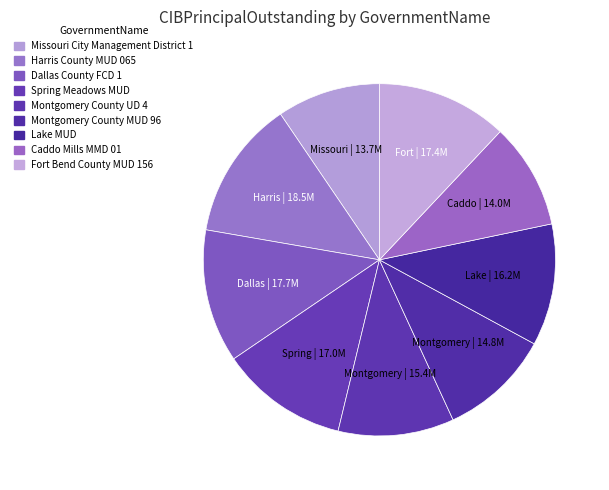

Does any single category account for the majority?

No